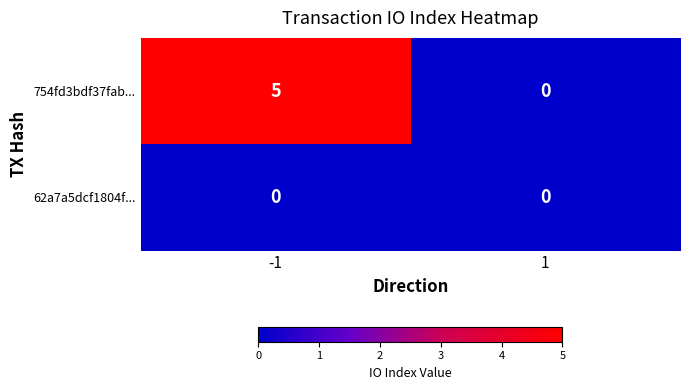

What is the greatest value displayed?

5